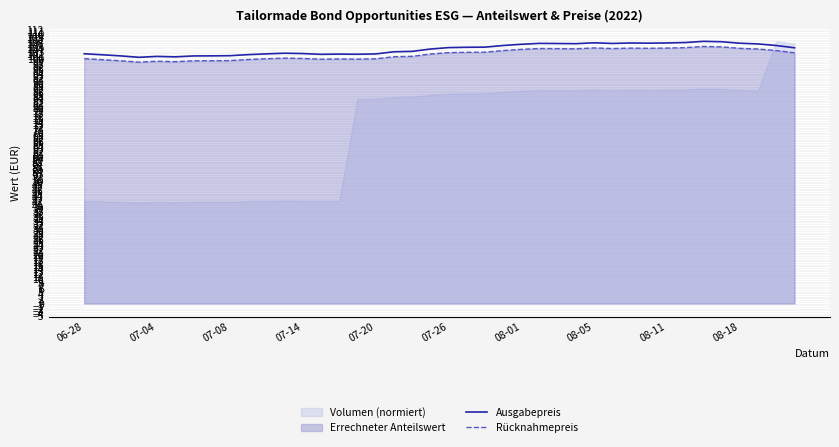

True or false: Ausgabepreis and Rücknahmepreis intersect in this chart.

False